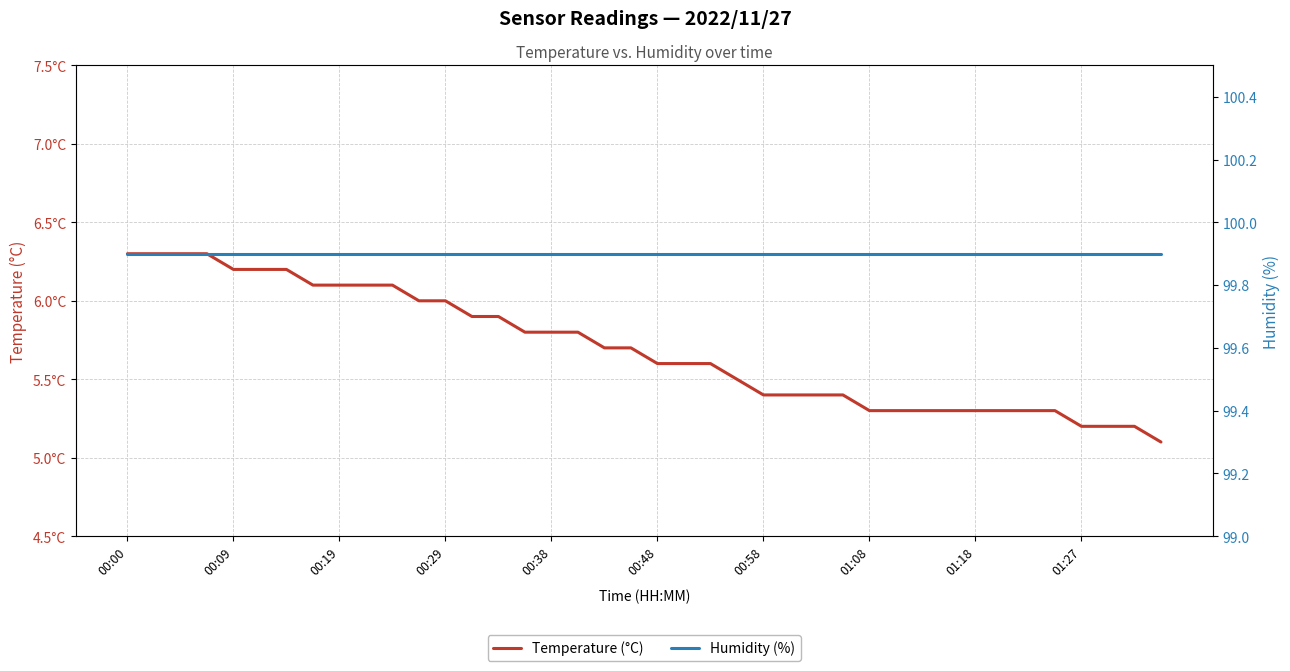

Which series has the widest spread of values?

Temperature (°C)